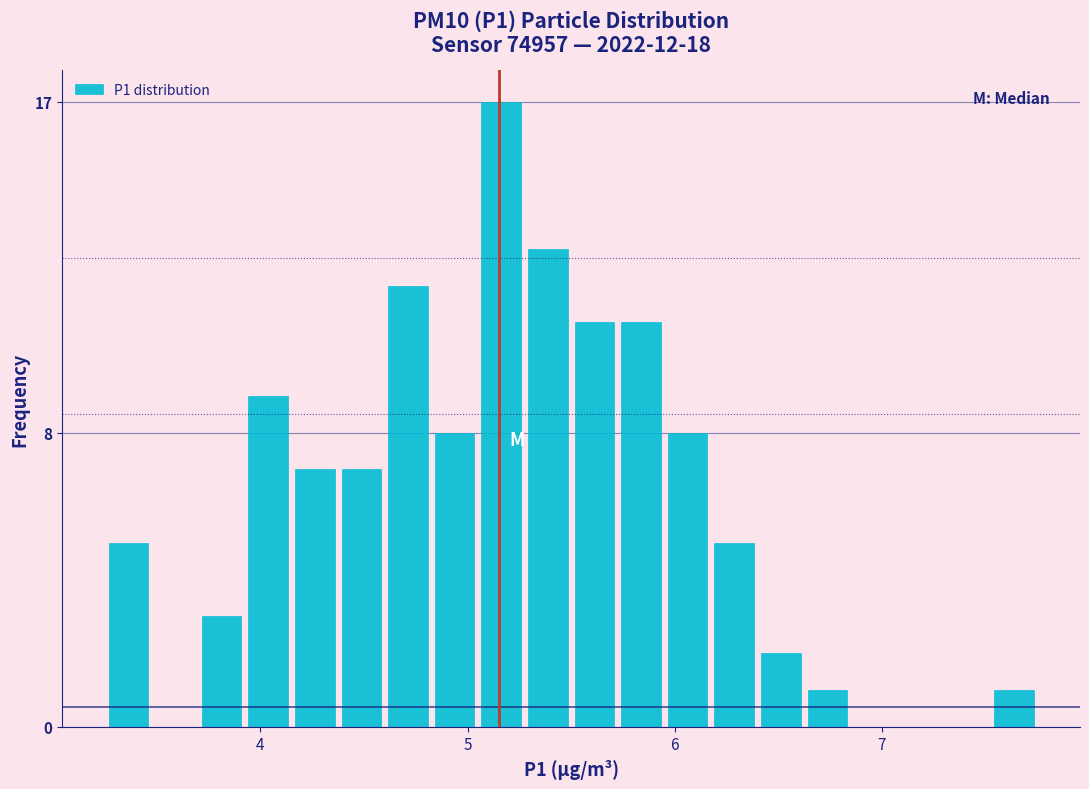

Read against the x-axis, roughly where is the centre of the tallest bar?

5.2